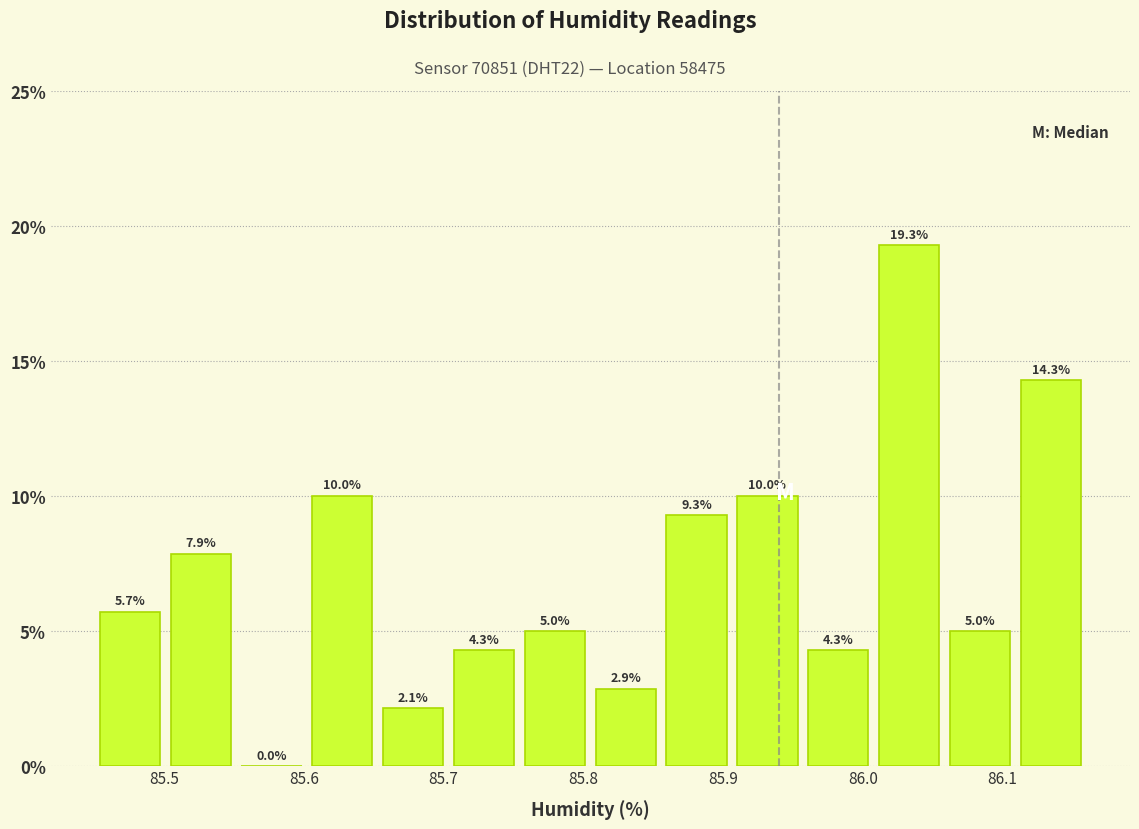

Which range on the x-axis has the tallest bar?

86.01 to 86.06